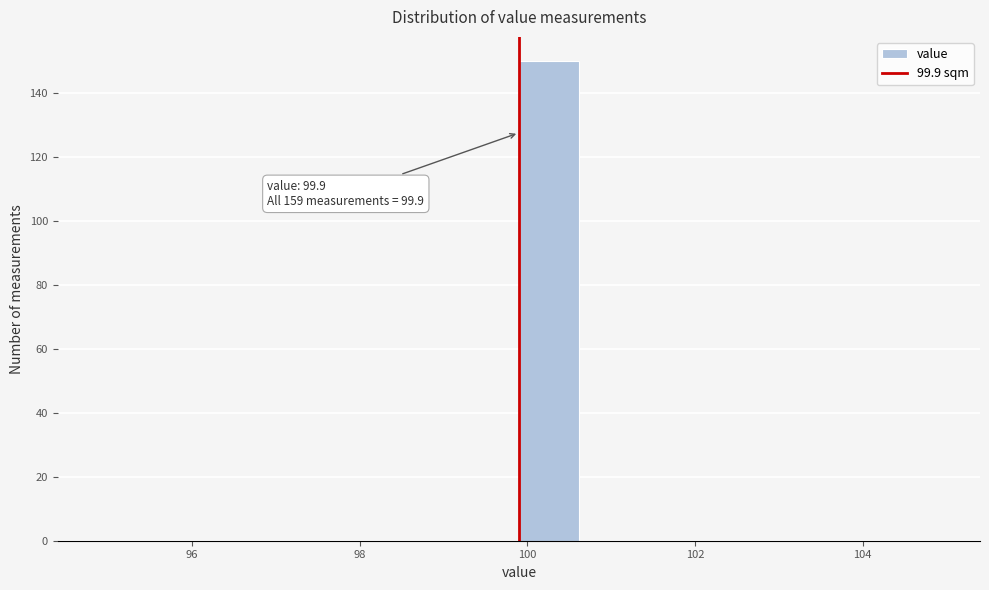

Around what value on the x-axis is the tallest bar? Give the approximate position of its centre, as read against the axis.

100.2